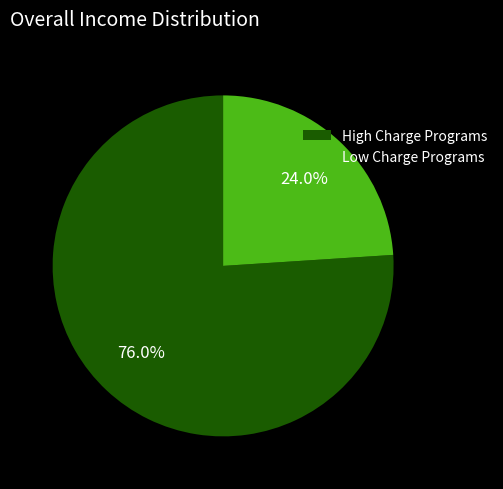

Is there any slice that represents more than half of the pie?

Yes